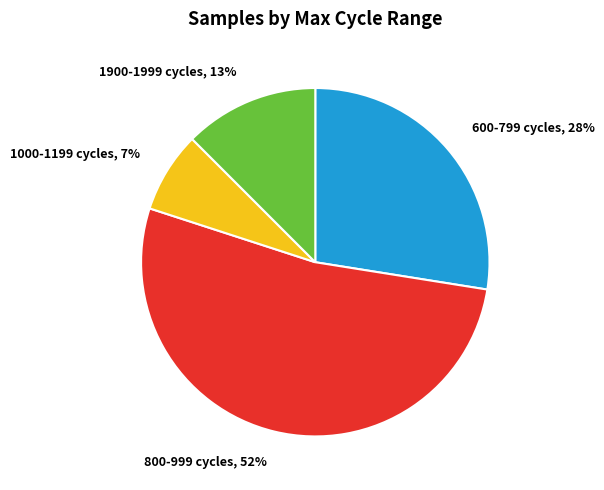

What is the smallest slice in the pie chart?

1000-1199 cycles